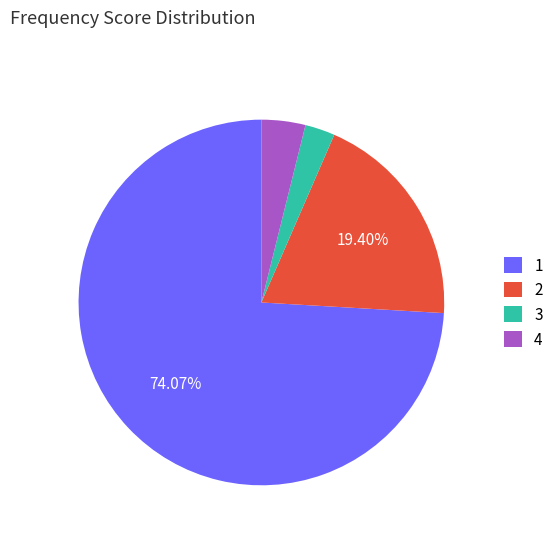

What is the majority slice?

1